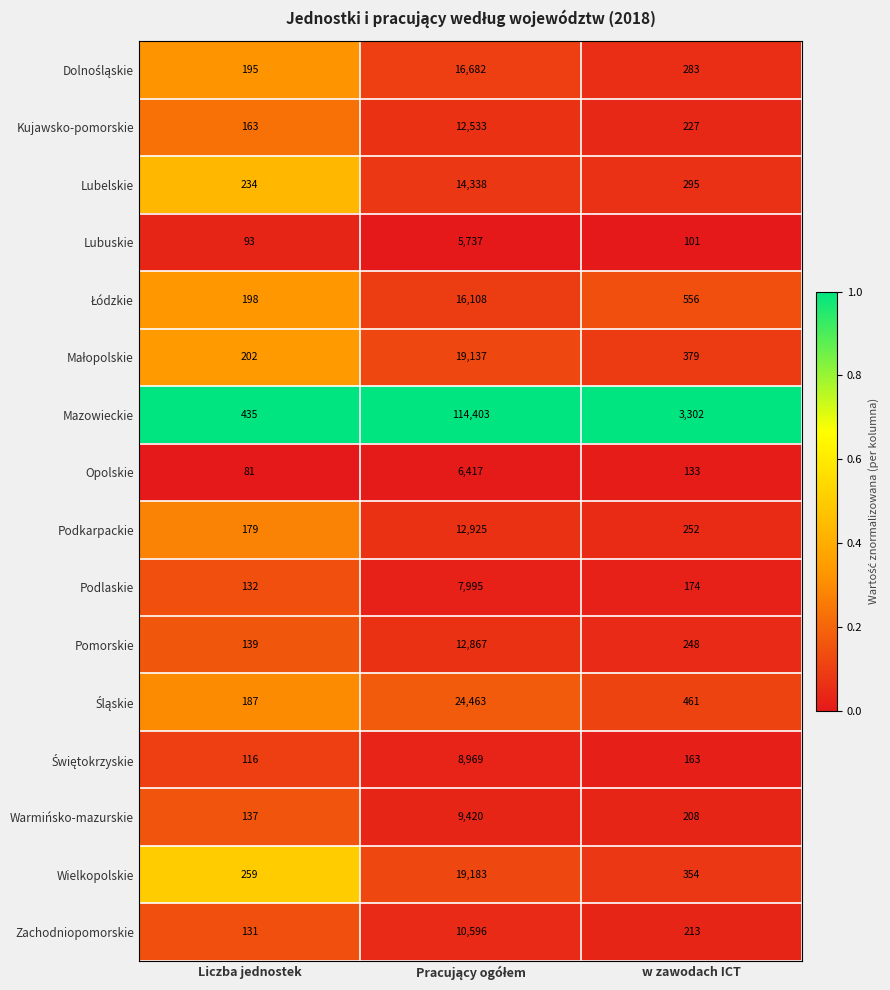

What is the minimum value for Lubelskie?

234